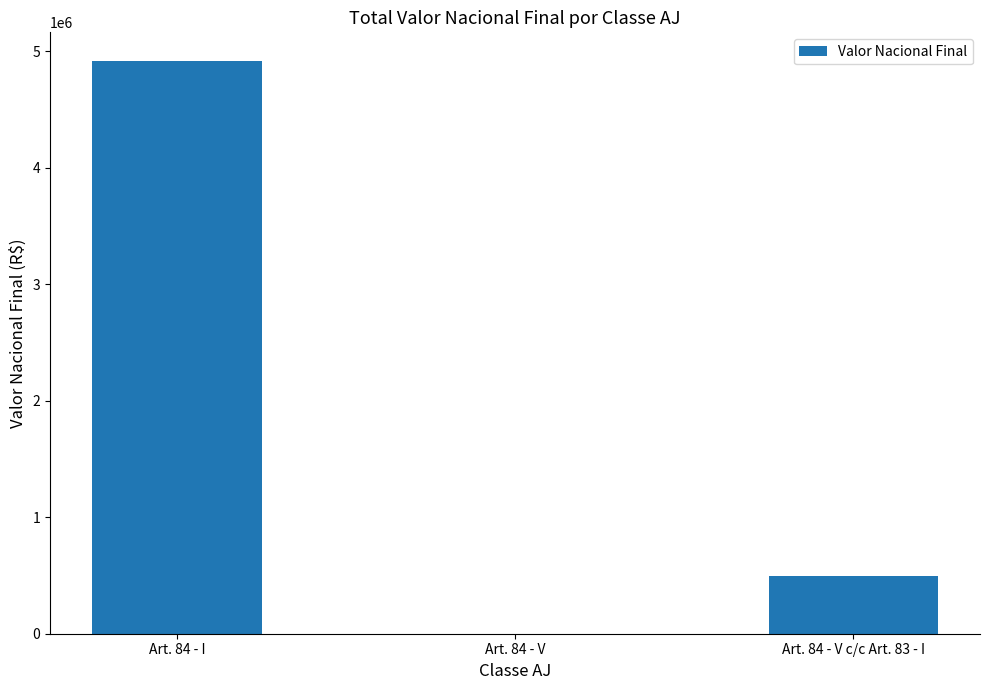

At which category does the chart reach its peak across all series?

Art. 84 - I